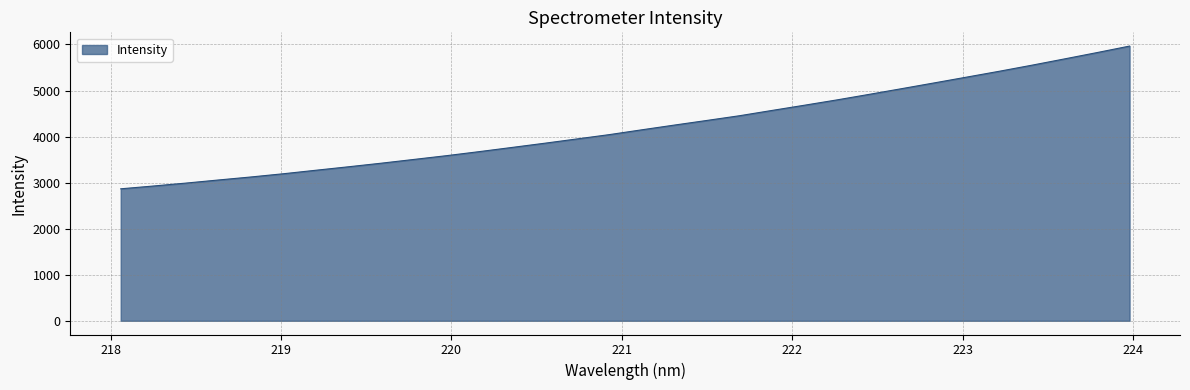

Count the number of categories in the chart.

32